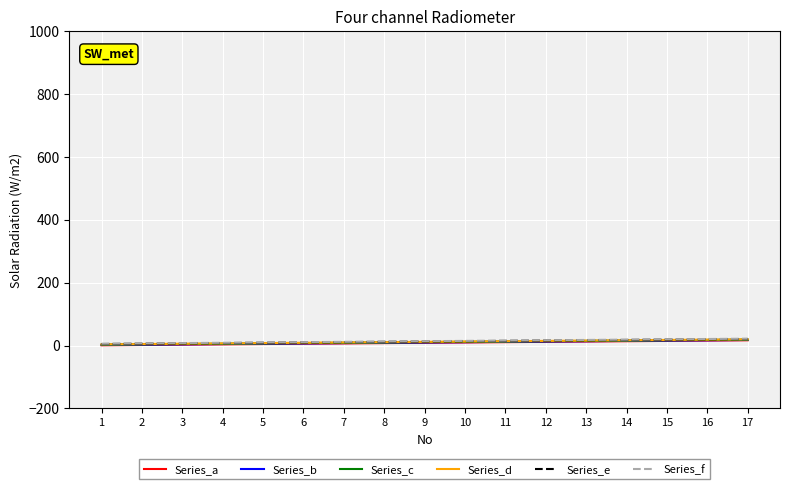

Rank the series at 2 from highest to lowest value.

Series_f, Series_e, Series_d, Series_c, Series_b, Series_a